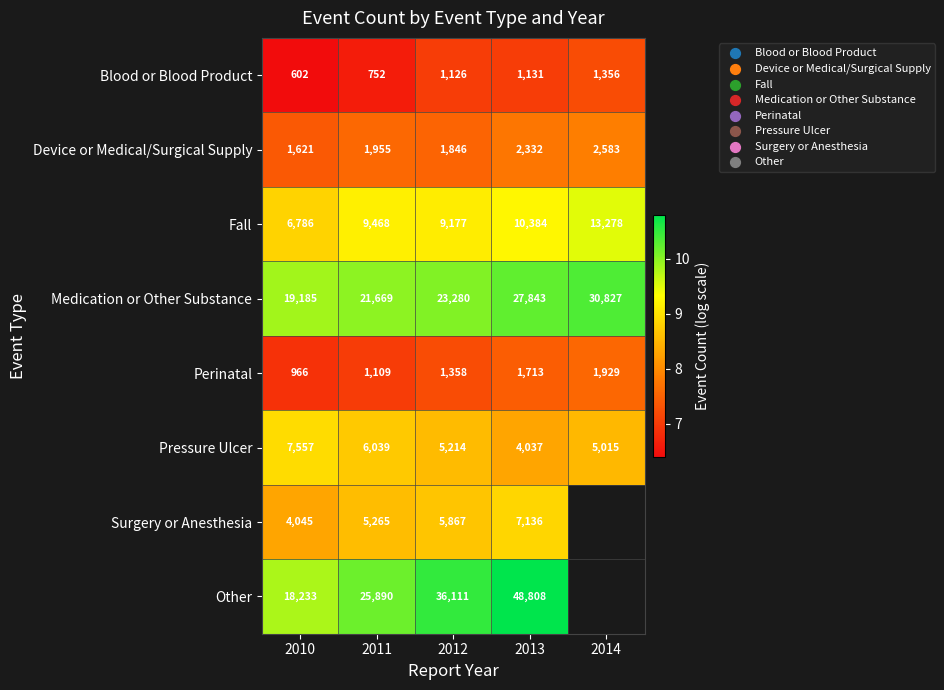

At 2012, list the series in order from largest to smallest.

Other, Medication or Other Substance, Fall, Surgery or Anesthesia, Pressure Ulcer, Device or Medical/Surgical Supply, Perinatal, Blood or Blood Product